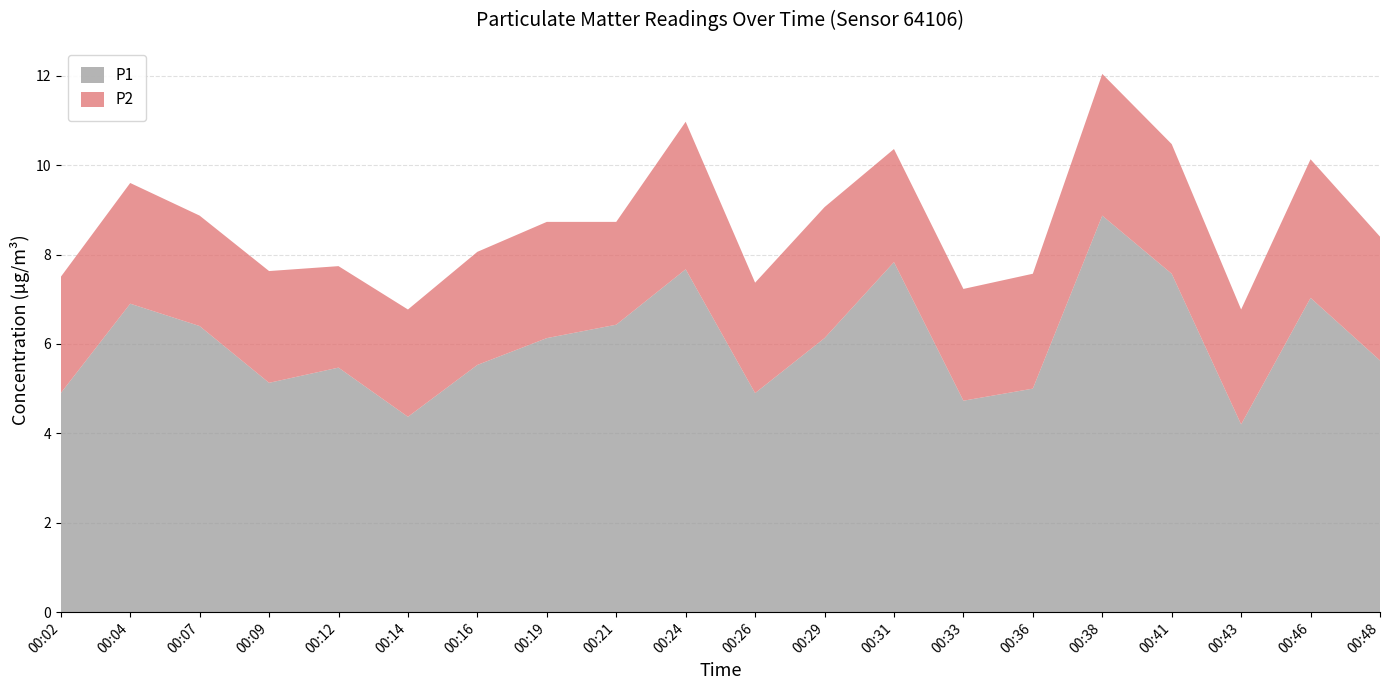

Reading left to right, what are all the values shown in this chart?

P1: 00:02=4.9	00:04=6.9	00:07=6.4	00:09=5.1	00:12=5.5	00:14=4.4	00:16=5.5	00:19=6.1	00:21=6.4	00:24=7.7	00:26=4.9	00:29=6.1	00:31=7.8	00:33=4.7	00:36=5.0	00:38=8.9	00:41=7.6	00:43=4.2	00:46=7.0	00:48=5.6
P2: 00:02=2.6	00:04=2.7	00:07=2.5	00:09=2.5	00:12=2.3	00:14=2.4	00:16=2.5	00:19=2.6	00:21=2.3	00:24=3.3	00:26=2.5	00:29=2.9	00:31=2.5	00:33=2.5	00:36=2.6	00:38=3.2	00:41=2.9	00:43=2.6	00:46=3.1	00:48=2.8